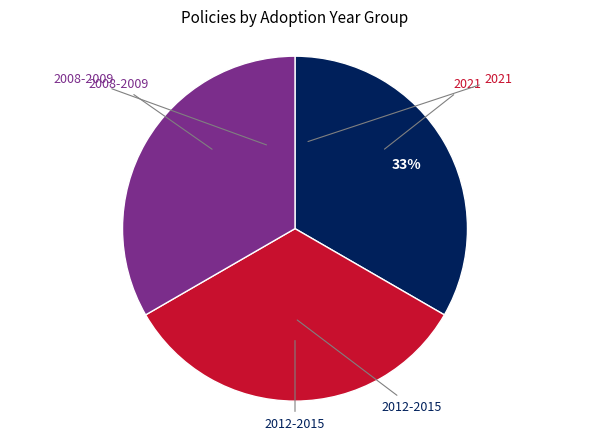

To the nearest percent, what is the average slice percentage?

33%